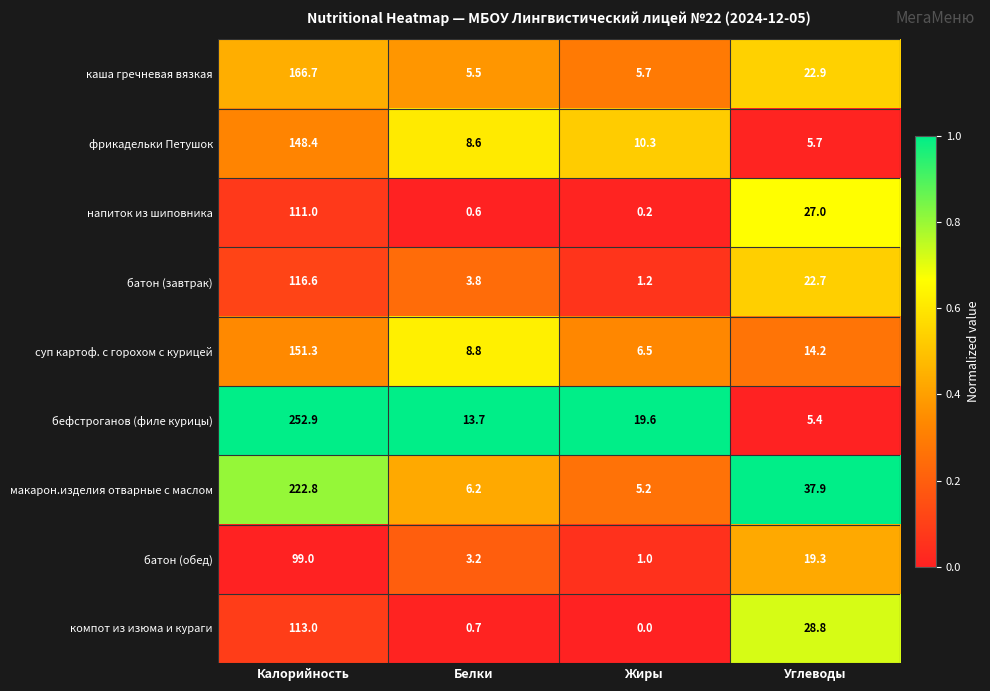

Count the number of data series in this chart.

9